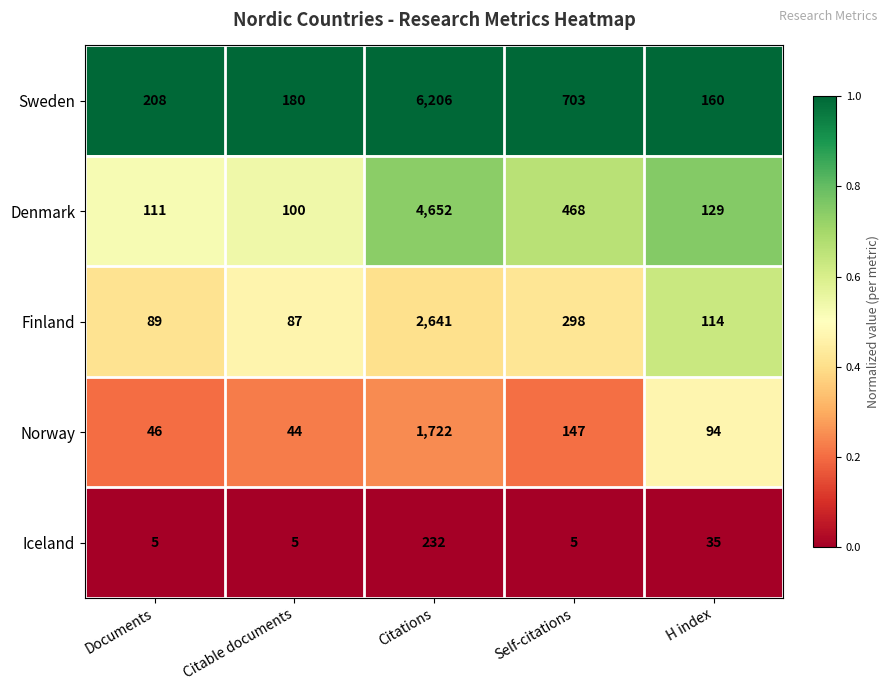

List the series in order of their overall mean, highest first.

Sweden, Denmark, Finland, Norway, Iceland